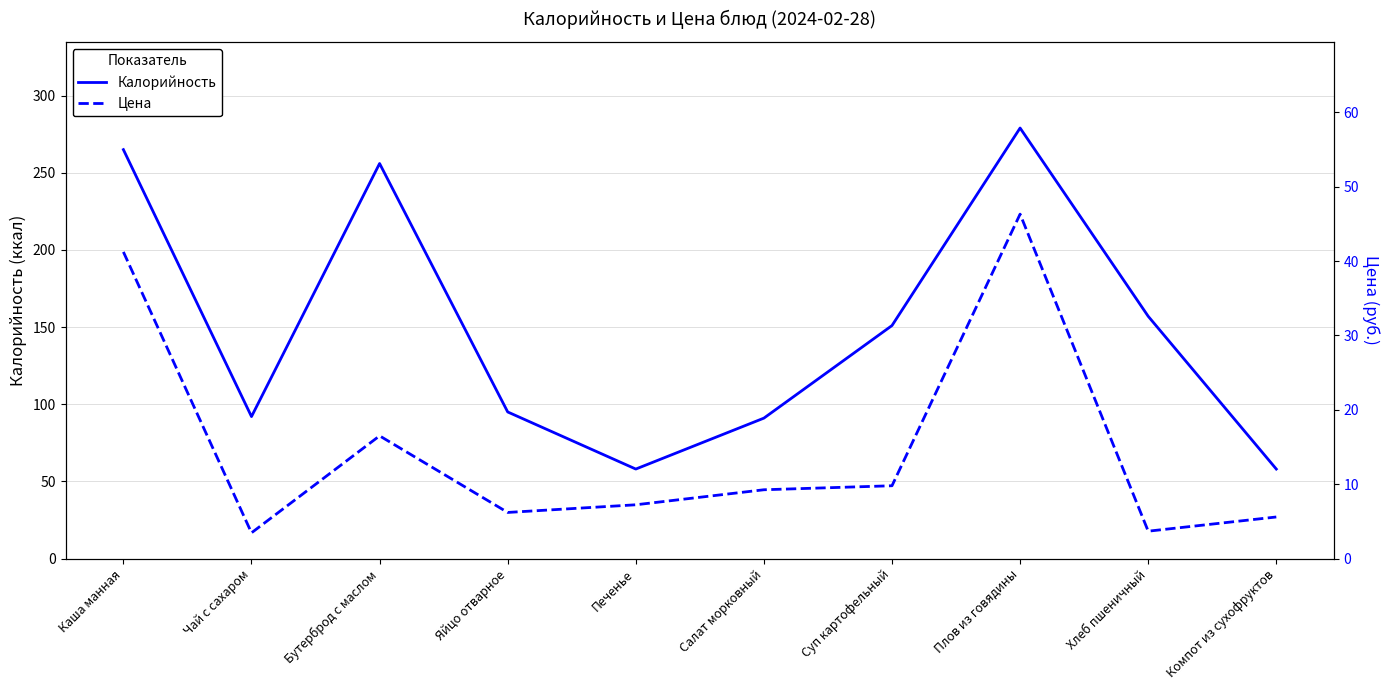

True or false: Цена and Калорийность intersect in this chart.

False